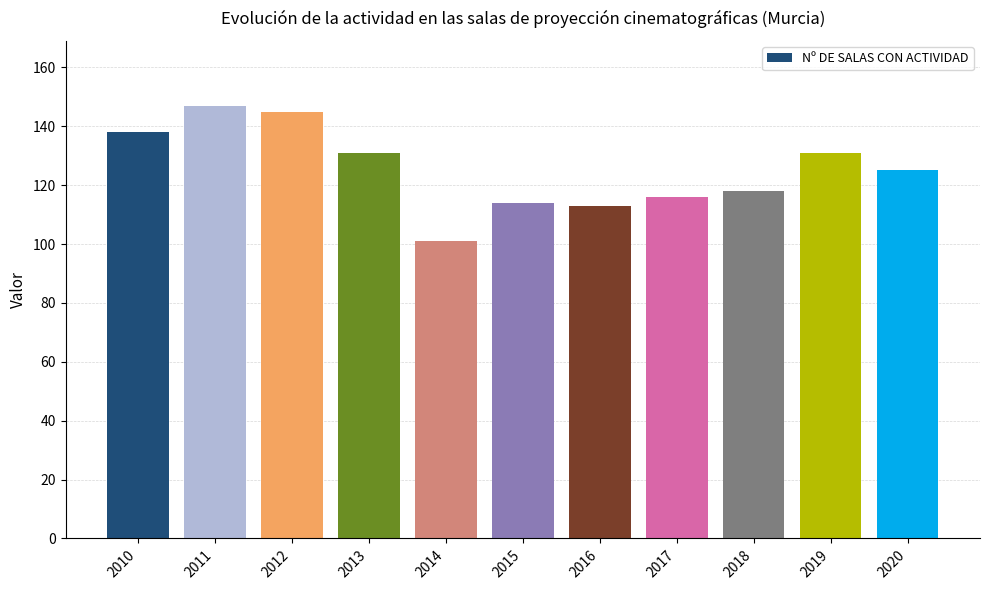

The value at 2015 is 200. True or false?

False